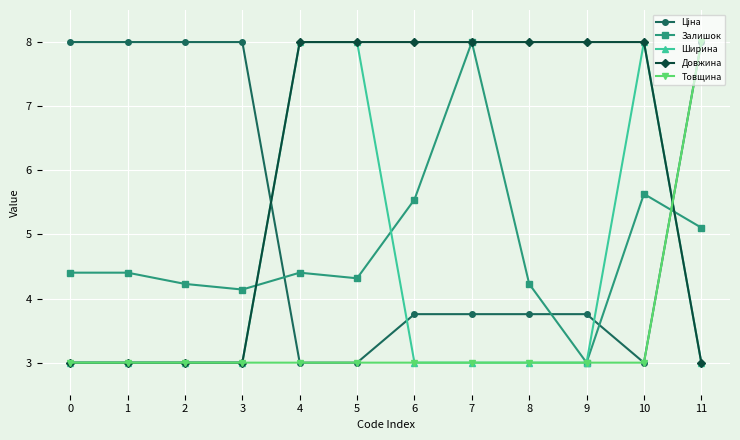

Between 2 and 11, which series saw the biggest shift?

Товщина